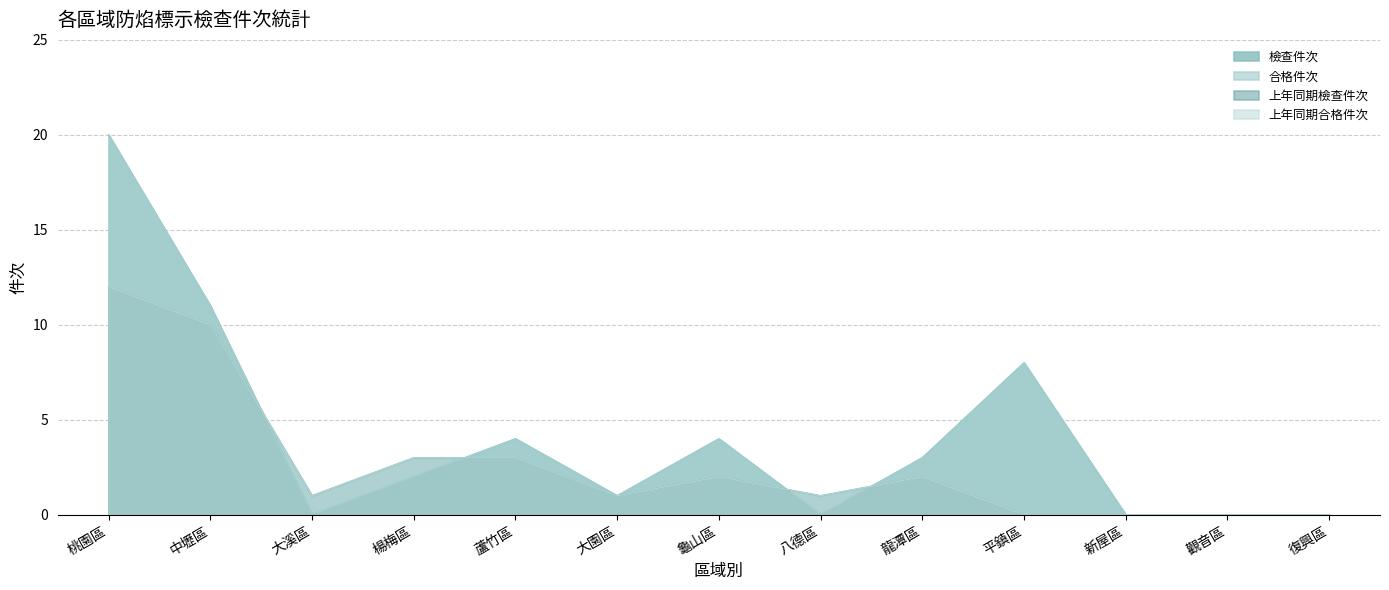

Which category has the highest value in the 檢查件次 series?

桃園區